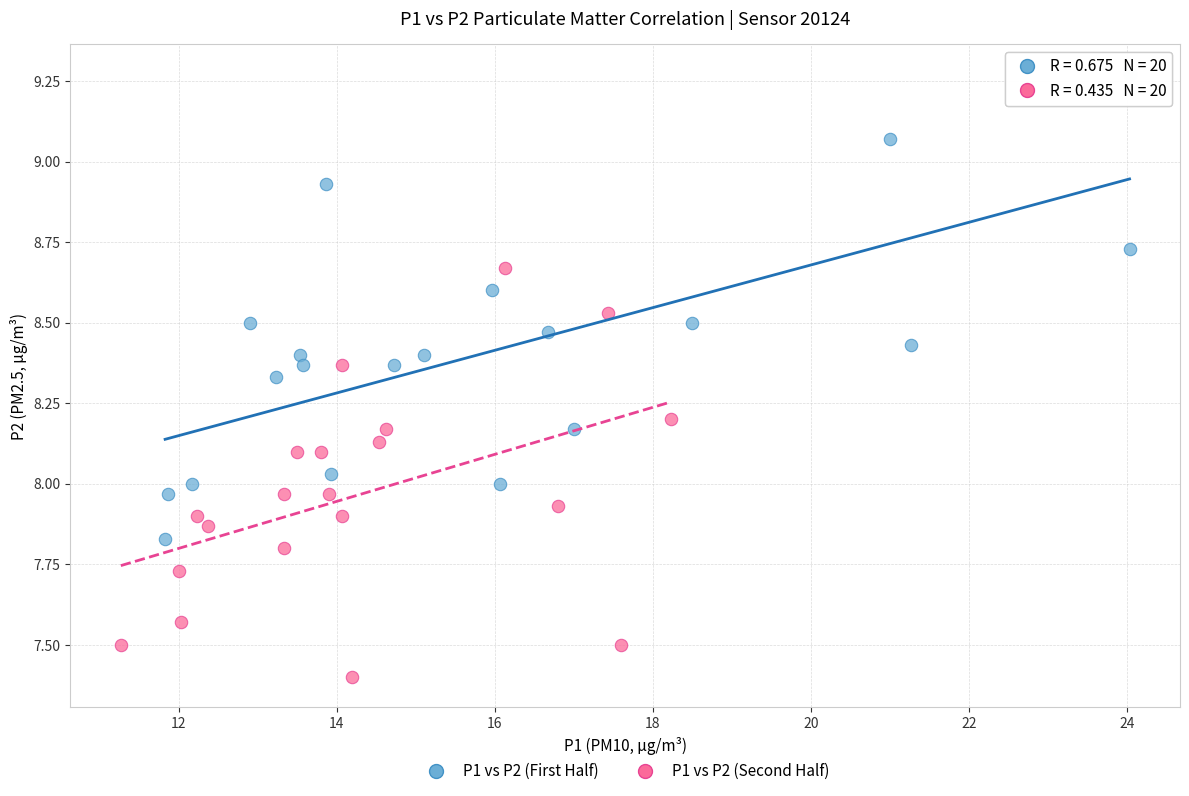

Which series reaches the maximum Y coordinate?

P1 vs P2 (First Half)